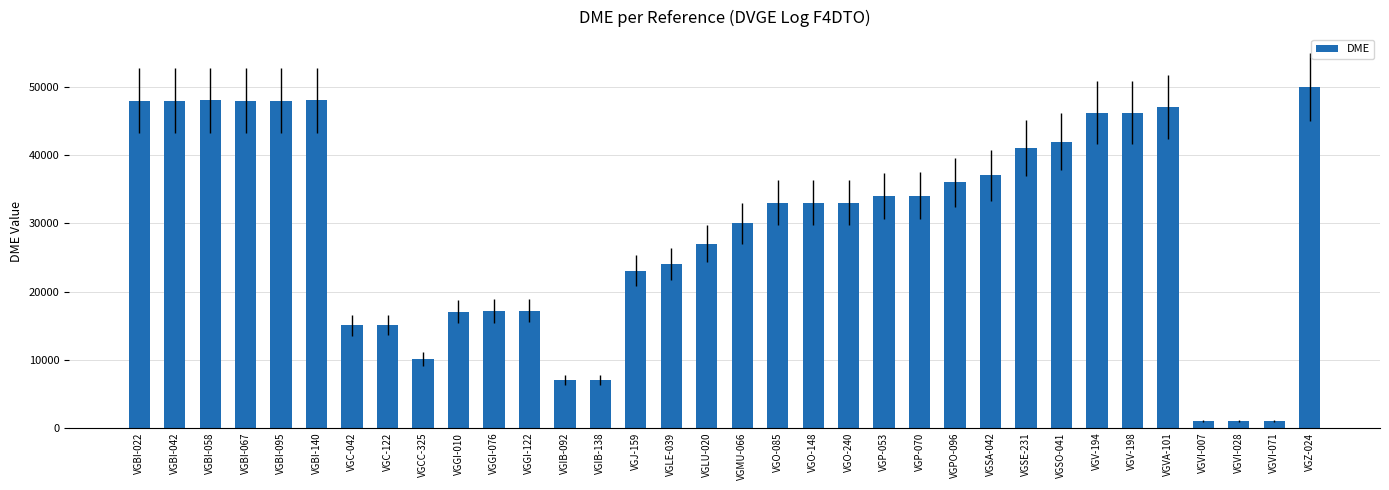

What is the label of the 30th bar from the right?

VGBI-095